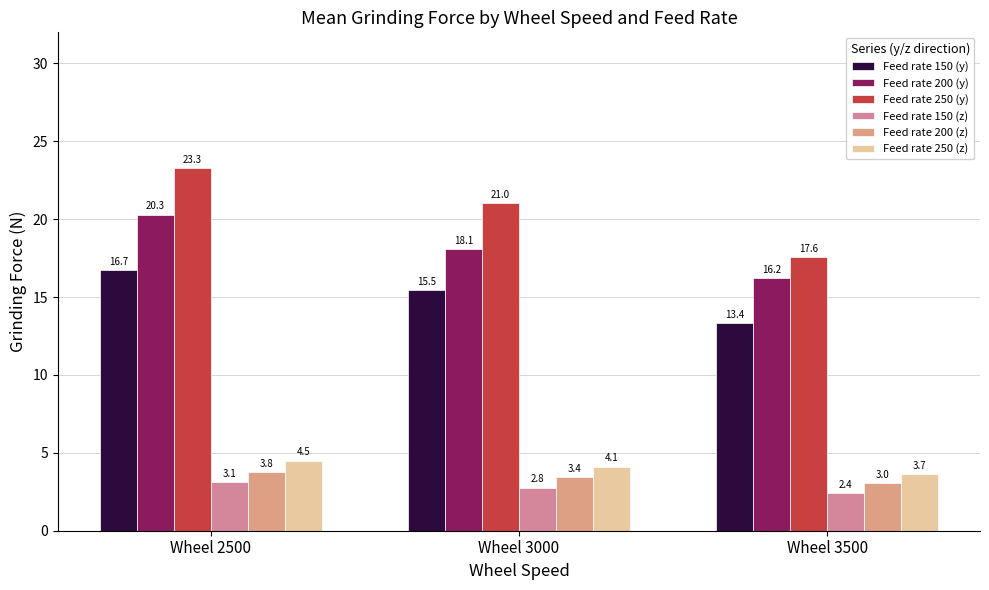

What is the spread (max minus min) of values at Wheel 3000?

18.3